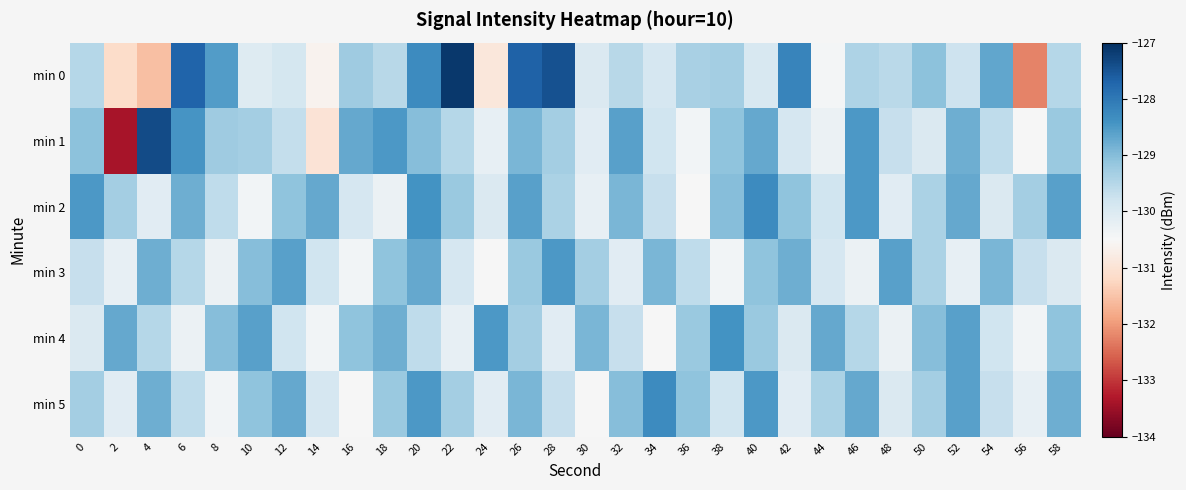

At 36, list the series in order from smallest to largest.

min 2, min 1, min 3, min 0, min 4, min 5